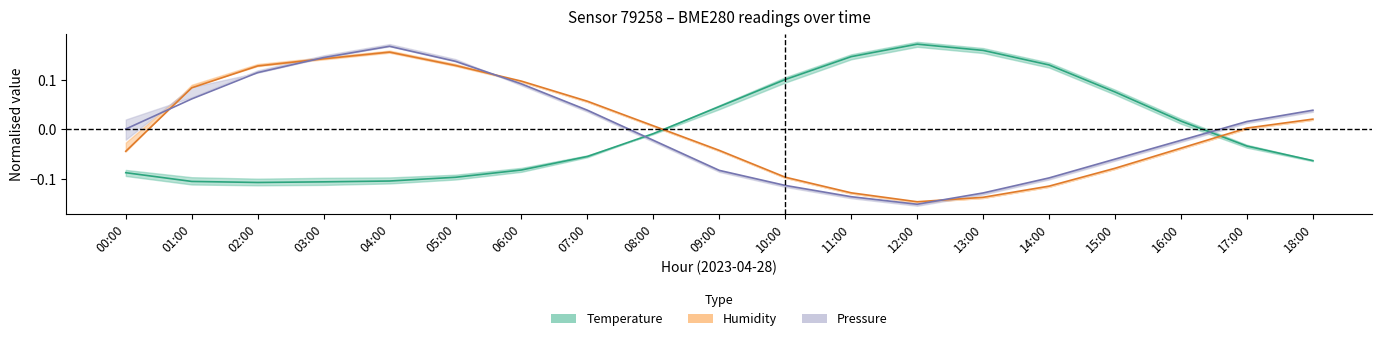

What is the value of the Humidity point at the 2nd from the left?

0.1